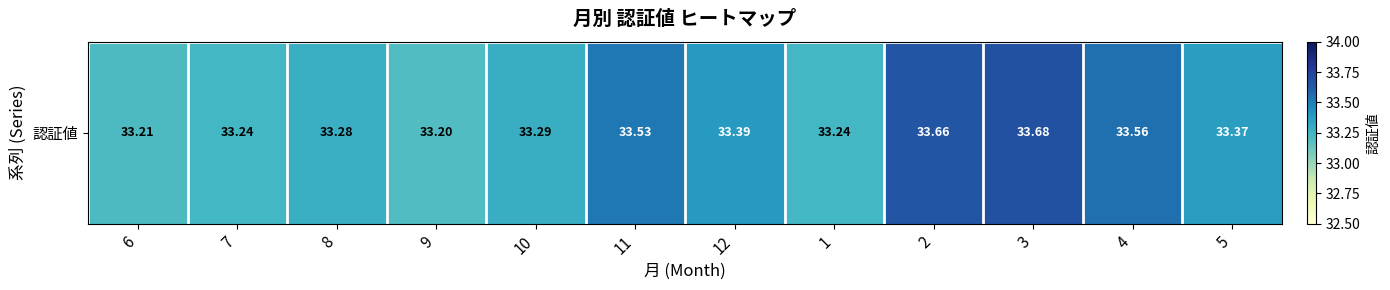

Reading left to right, list all the values displayed in this chart.

6=33.2	7=33.2	8=33.3	9=33.2	10=33.3	11=33.5	12=33.4	1=33.2	2=33.7	3=33.7	4=33.6	5=33.4